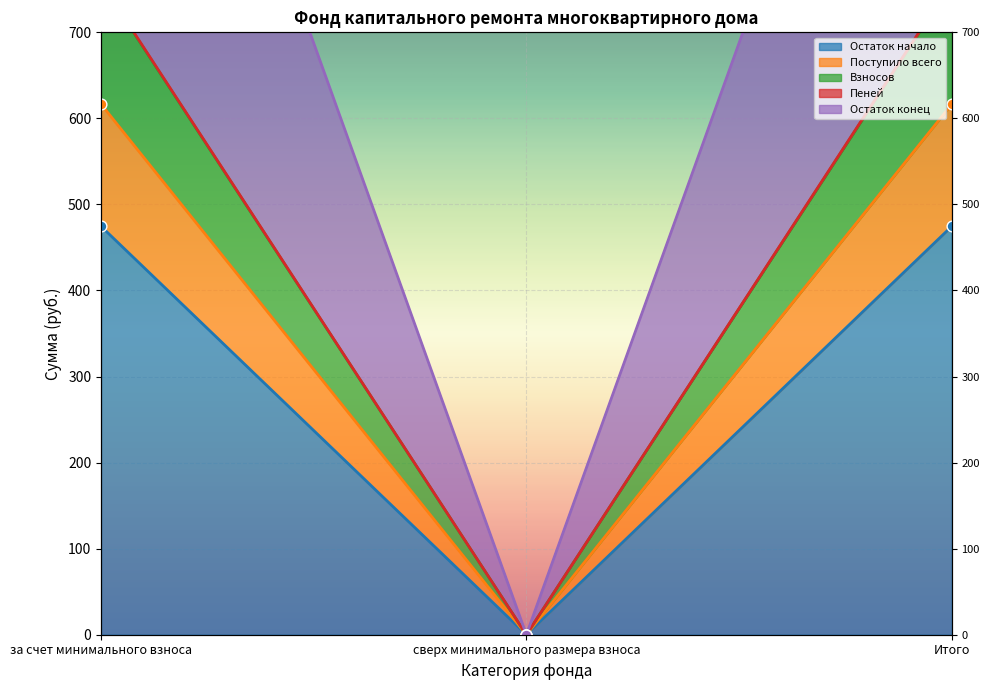

What are all the series names shown in the legend?

Остаток начало, Поступило всего, Взносов, Пеней, Остаток конец